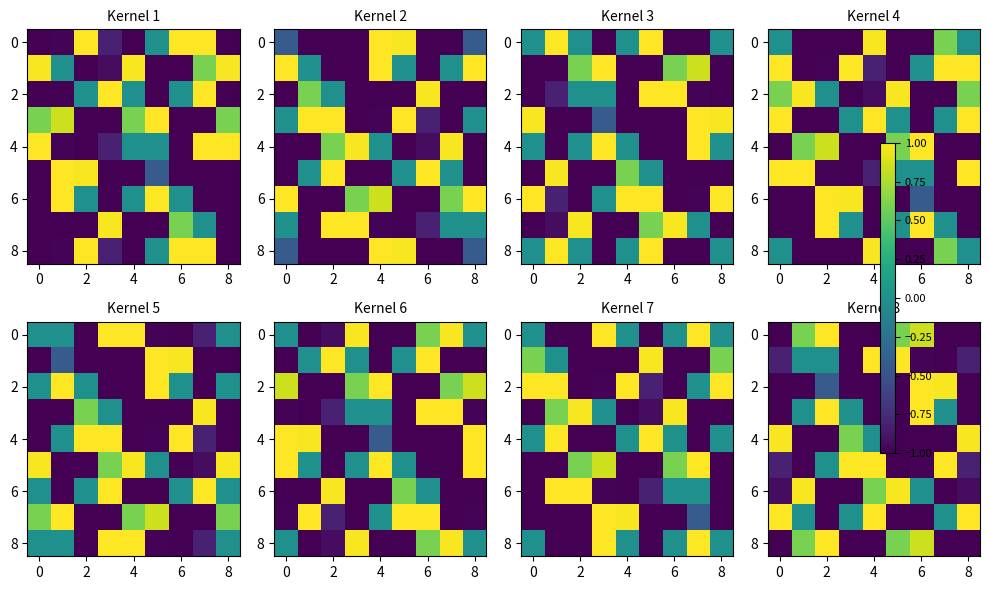

How many series are shown in this chart?

9